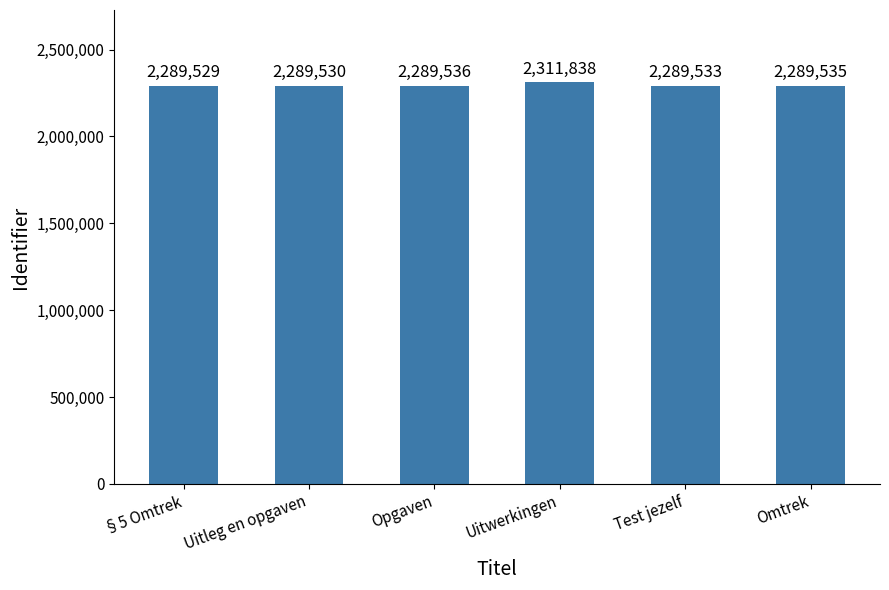

What is the label of the 3rd bar from the right?

Uitwerkingen